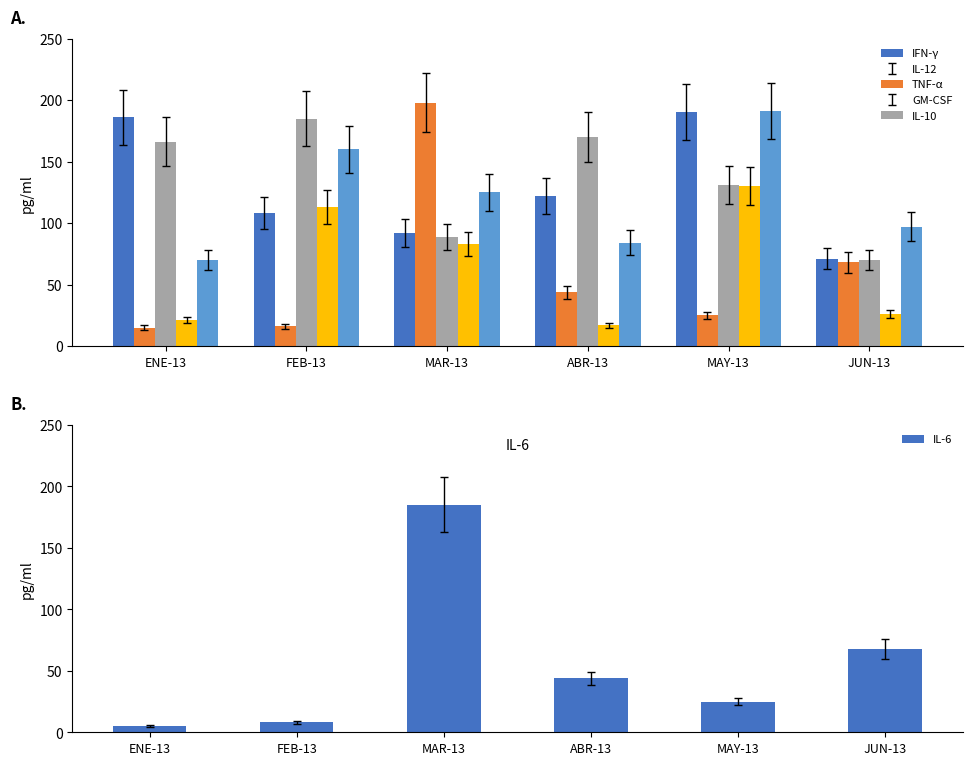

Reading left to right, transcribe all the data shown in this chart.

Ingresos 1: ENE-13=186	FEB-13=108	MAR-13=92	ABR-13=122	MAY-13=190	JUN-13=71
Ingresos 2: ENE-13=15	FEB-13=16	MAR-13=198	ABR-13=44	MAY-13=25	JUN-13=68
Ingresos 3: ENE-13=166	FEB-13=185	MAR-13=89	ABR-13=170	MAY-13=131	JUN-13=70
GM-CSF: ENE-13=21	FEB-13=113	MAR-13=83	ABR-13=17	MAY-13=130	JUN-13=26
IL-10: ENE-13=70	FEB-13=160	MAR-13=125	ABR-13=84	MAY-13=191	JUN-13=97
IL-6: ENE-13=5	FEB-13=8	MAR-13=185	ABR-13=44	MAY-13=25	JUN-13=68